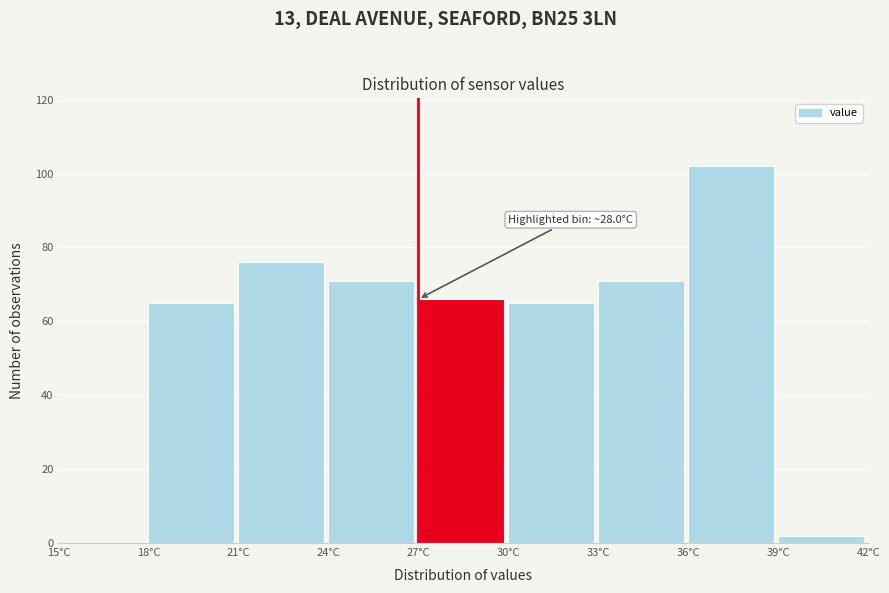

Over which range of the x-axis is the bar tallest?

36 to 39